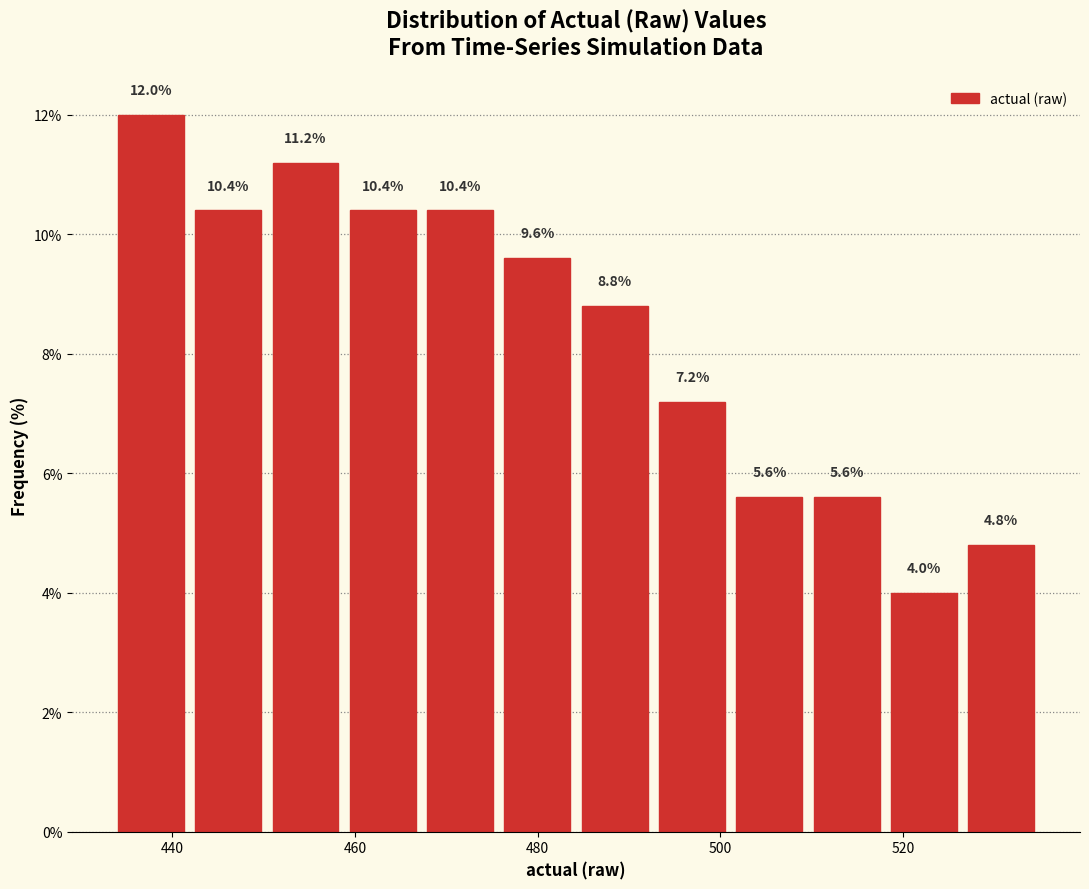

What is the height of the bar covering 450 to 458 on the x-axis? The bar edges are not printed on the chart, so give them approximately, as read against the axis.

11.2